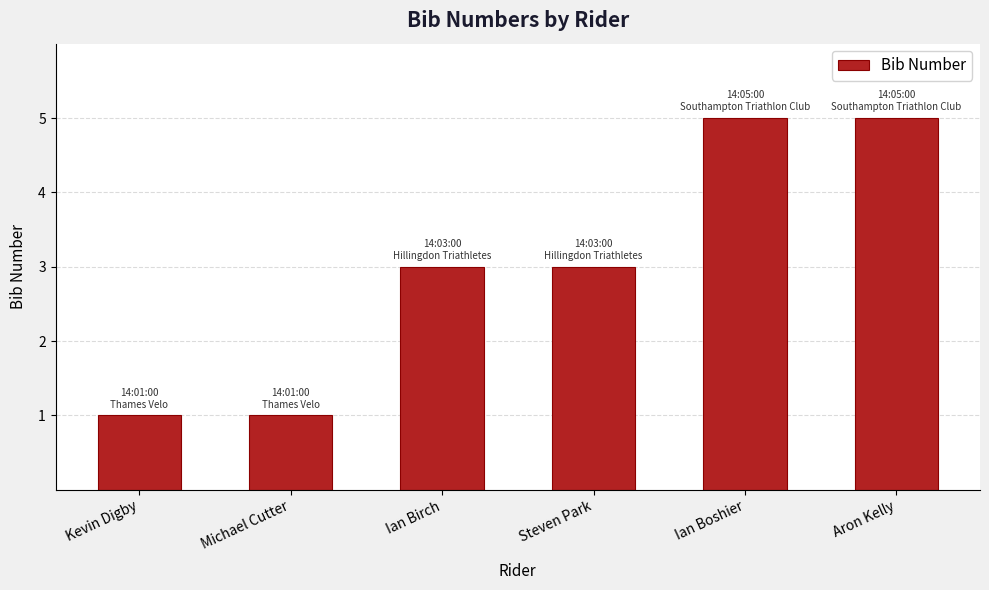

Reading left to right, list all the values displayed in this chart.

Kevin Digby=1	Michael Cutter=1	Ian Birch=3	Steven Park=3	Ian Boshier=5	Aron Kelly=5